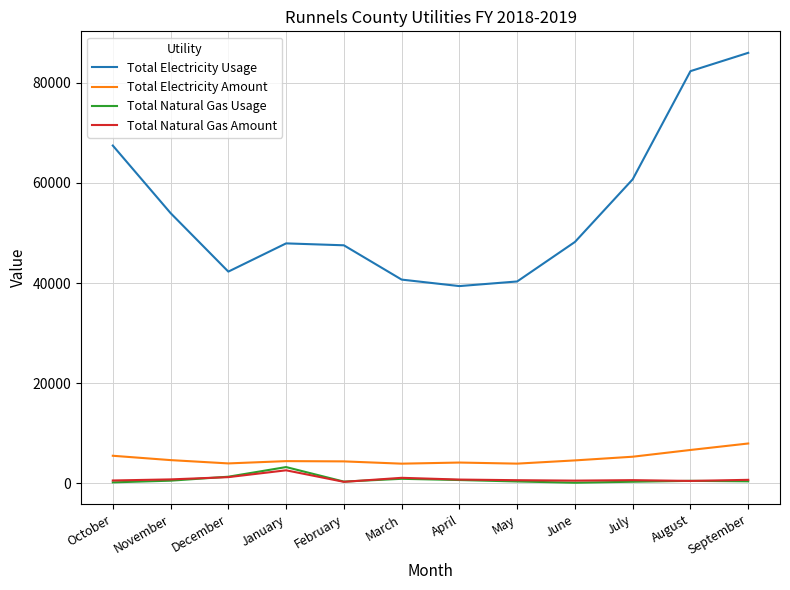

What are all the series names shown in the legend?

Total Electricity Usage, Total Electricity Amount, Total Natural Gas Usage, Total Natural Gas Amount